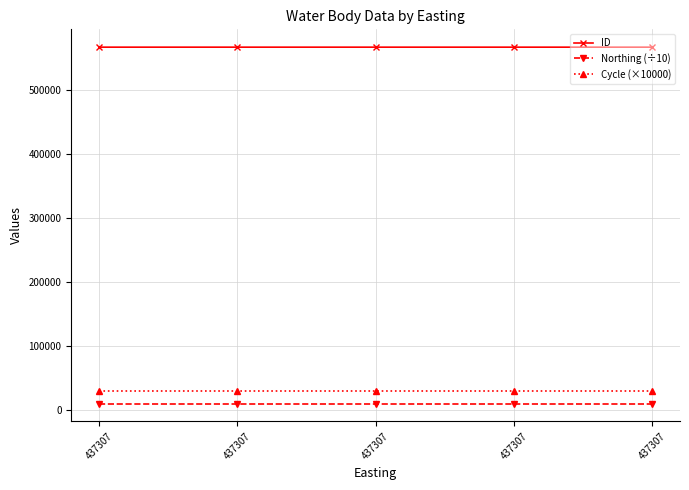

Which category has the lowest value in the ID series?

437307